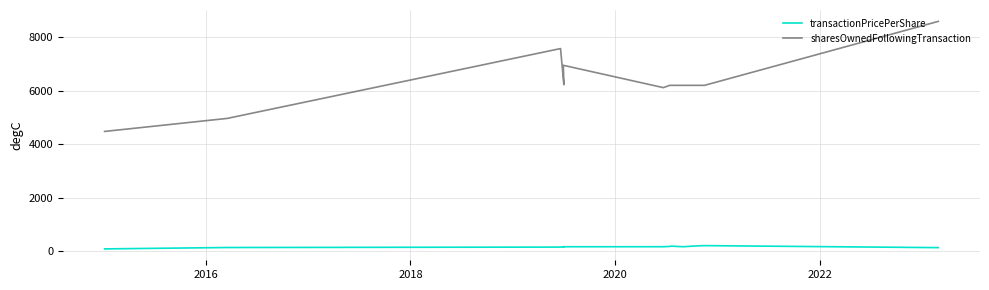

Reading left to right, transcribe all the data shown in this chart.

transactionPricePerShare: 78.0	130.1	145.8	157.0	158.8	160.1	170.1	181.3	159.7	190.6	200.6	125.5
sharesOwnedFollowingTransaction: 4475.0	4963.0	7577.0	6225.0	6951.0	6115.0	6200.0	6200.0	6200.0	6200.0	6200.0	8595.0